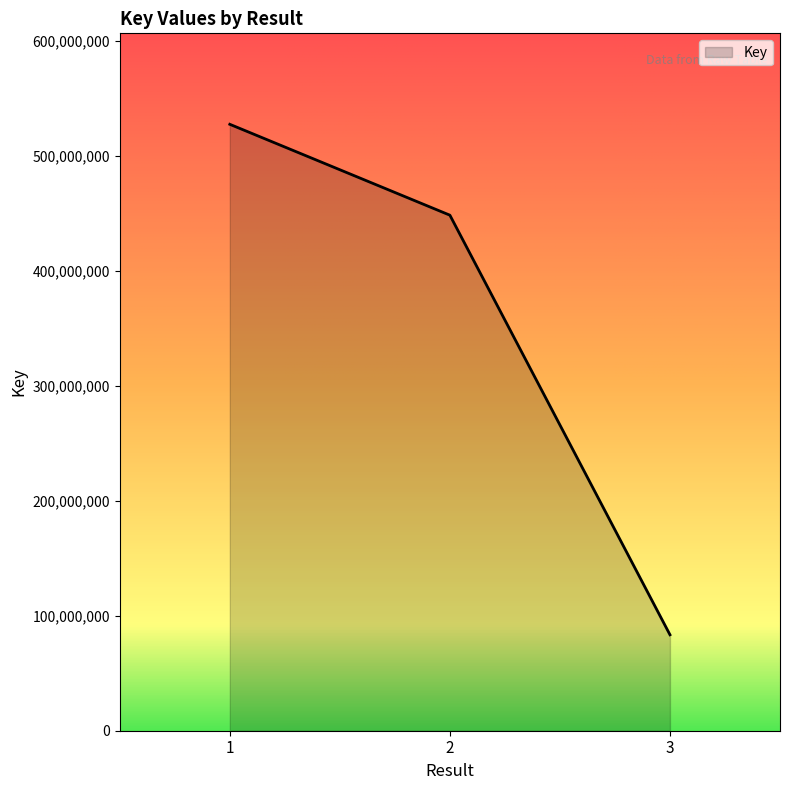

The value at 2 is 448308037. True or false?

True